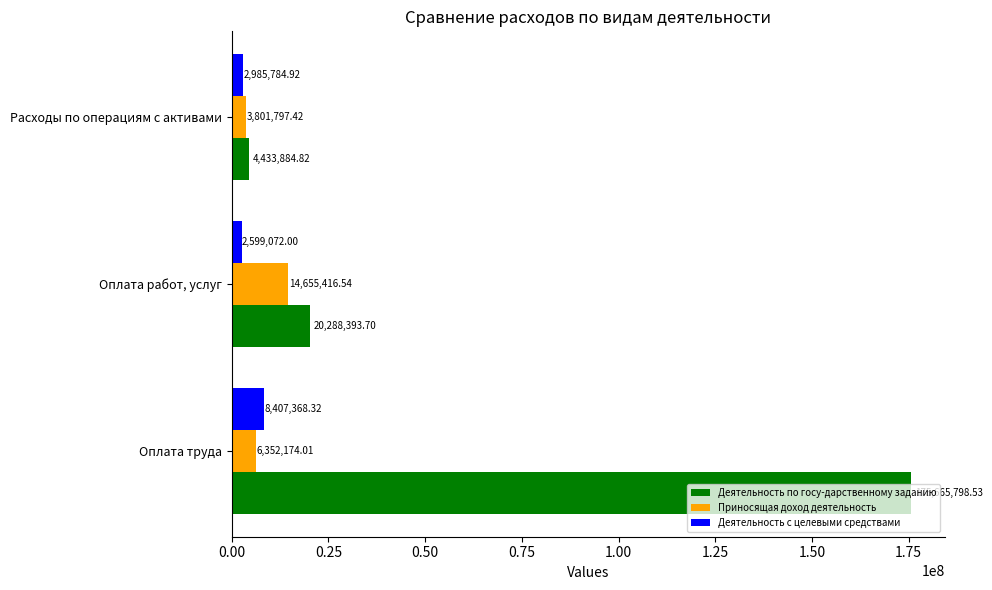

What is the sum of all Деятельность по госу-дарственному заданию values?

200388077.1